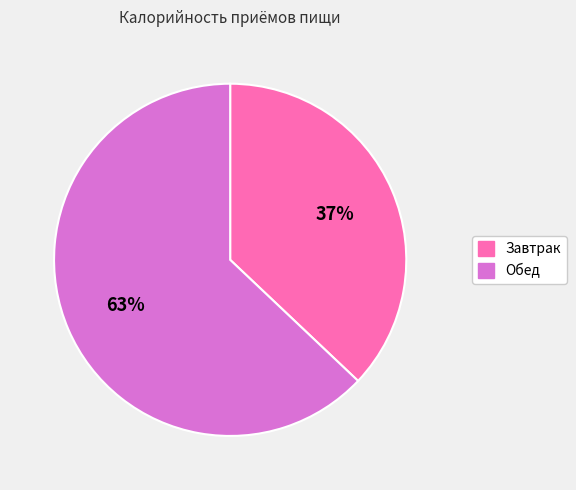

What is the smallest slice in the pie chart?

Завтрак